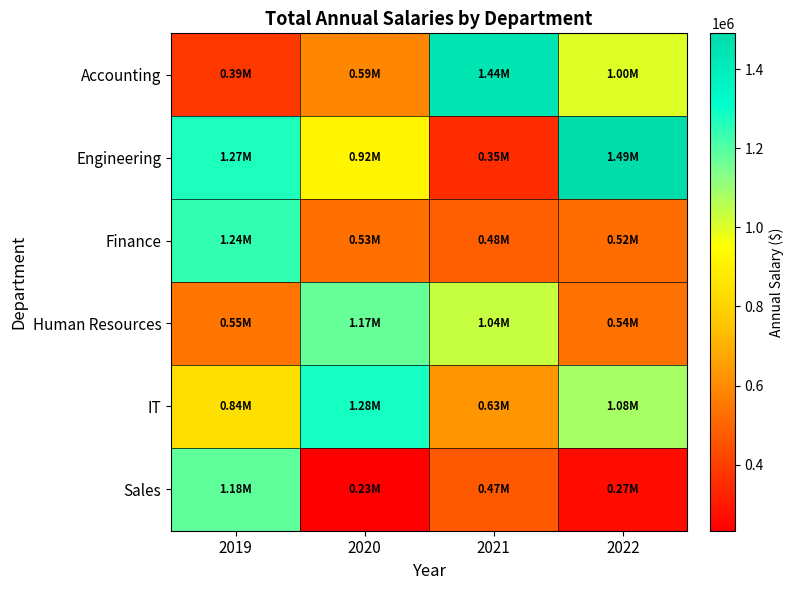

Between 2021 and 2022, which series saw the biggest shift?

Engineering